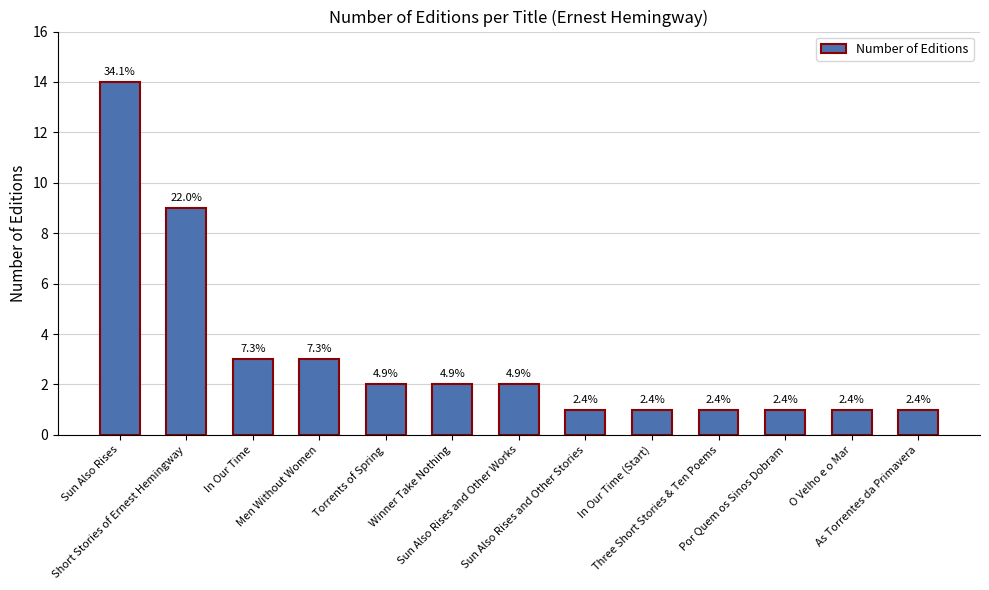

How many bars are there in total?

13